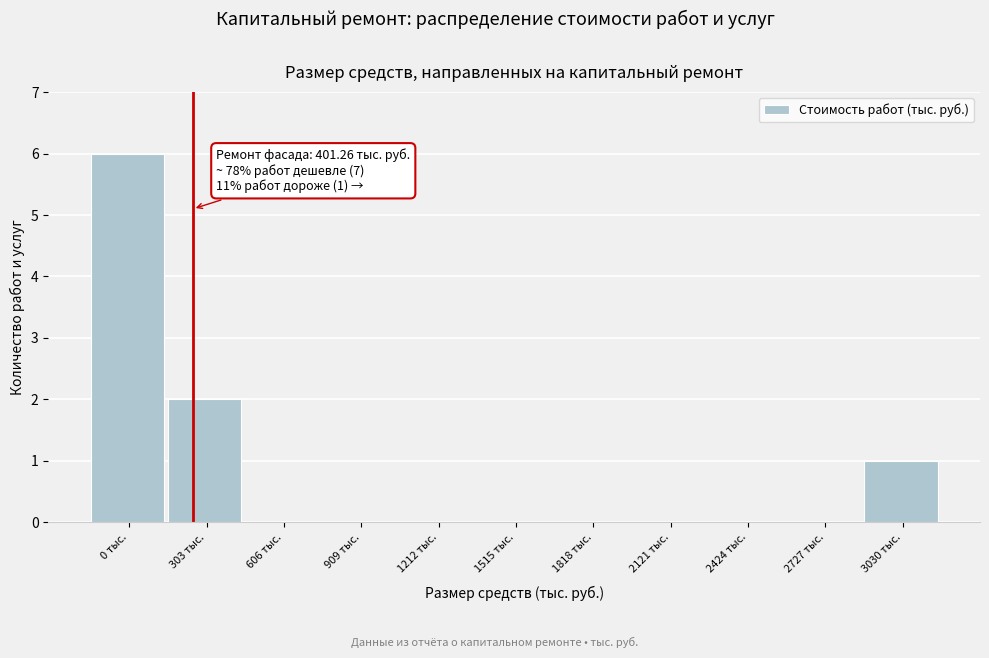

Reading left to right, transcribe all the data shown in this chart.

0 тыс.=6	303 тыс.=2	606 тыс.=0	909 тыс.=0	1212 тыс.=0	1515 тыс.=0	1818 тыс.=0	2121 тыс.=0	2424 тыс.=0	2727 тыс.=0	3030 тыс.=1